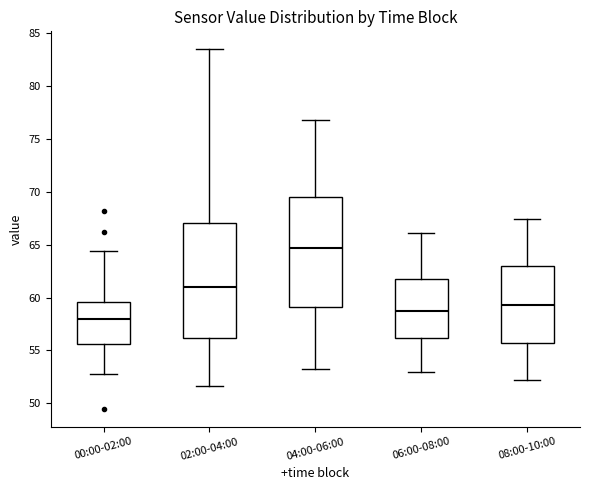

Which box has the lowest median line?

00:00-02:00